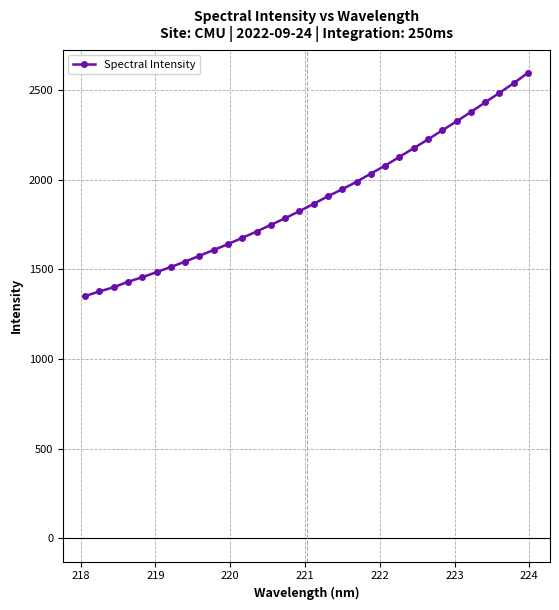

What is the average value?

1891.4